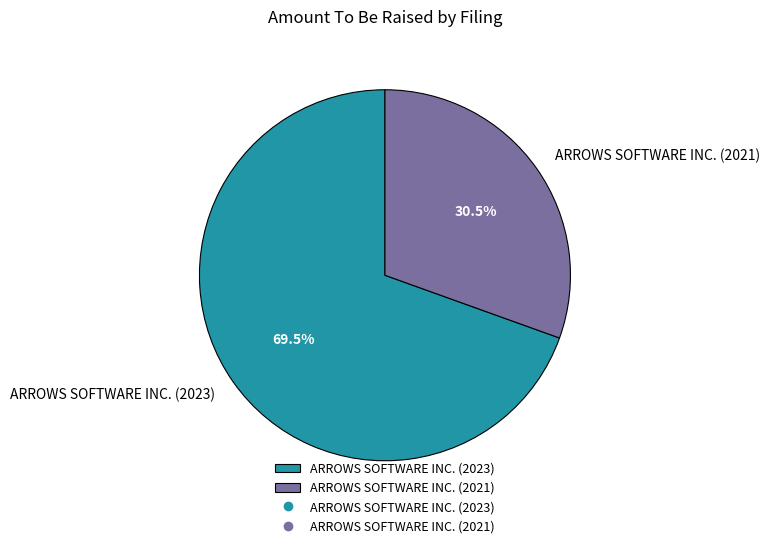

What is the smallest slice in the pie chart?

ARROWS SOFTWARE INC. (2021)